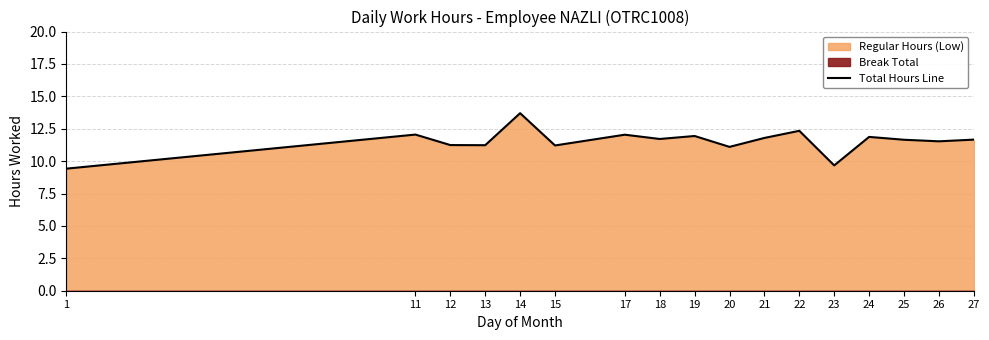

What value does the data have at 12?

11.2